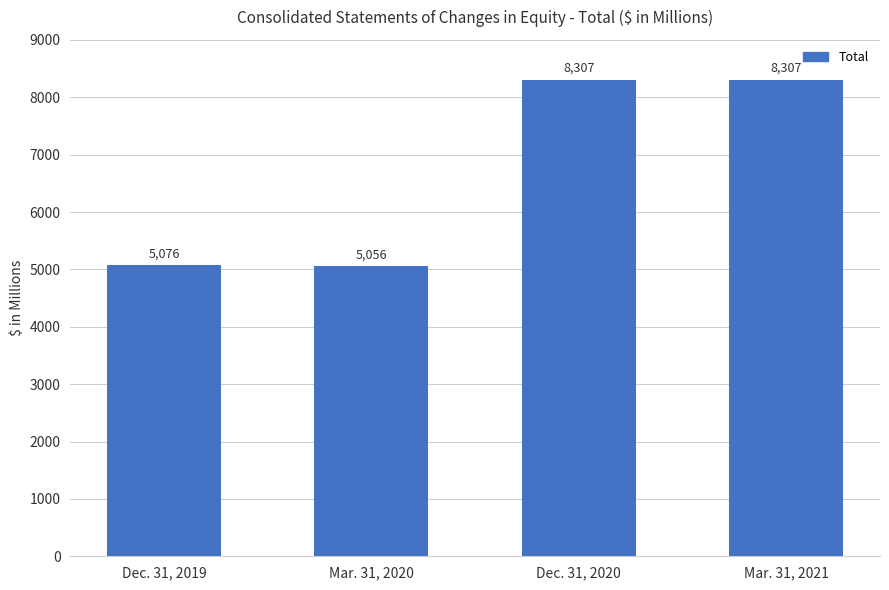

What is the approximate value at Mar. 31, 2020, to the nearest 100?

5100